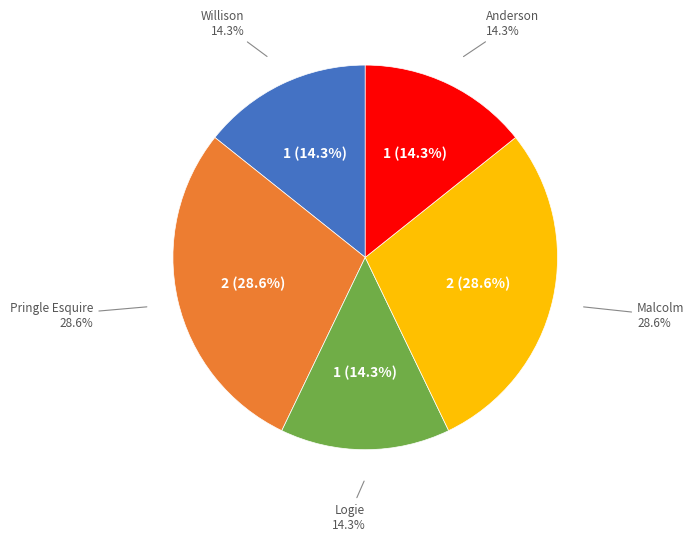

Is there a majority slice in this chart?

No